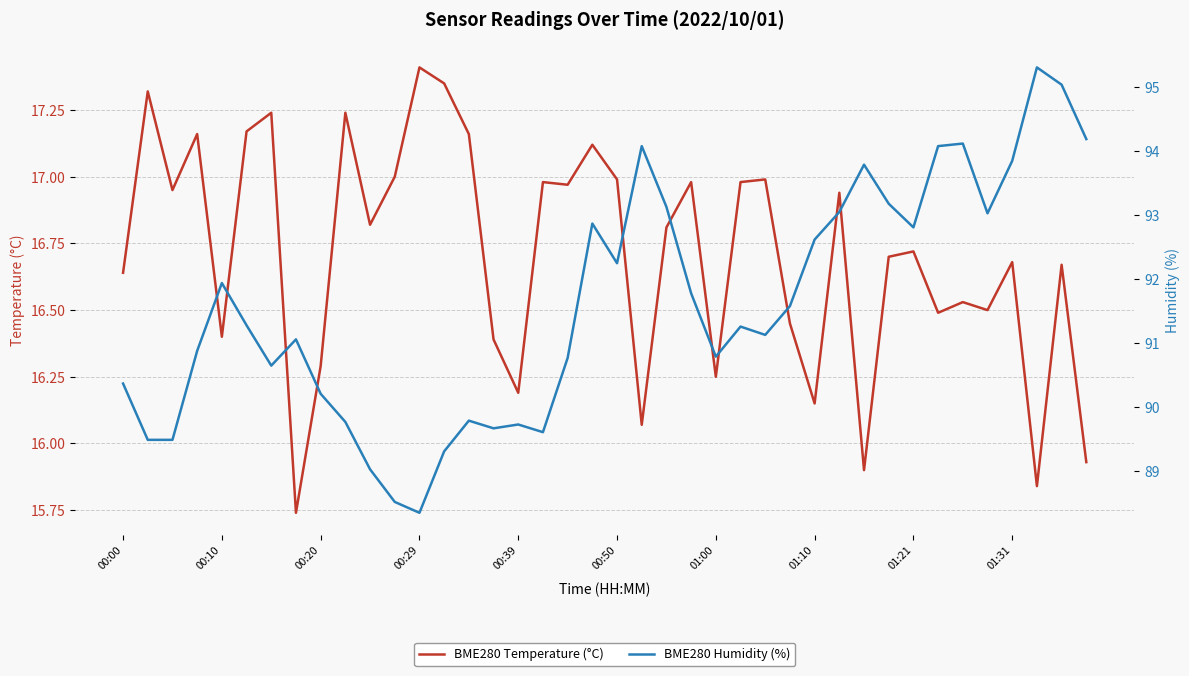

What is the total value across all series at 13?

106.7